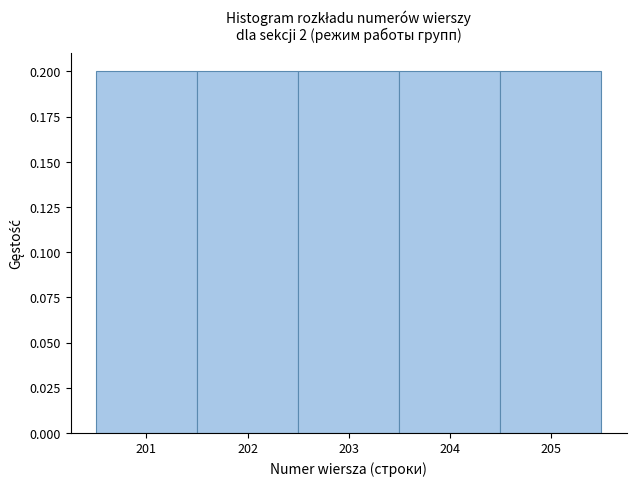

Reading left to right, list every bar in this chart as the range it spans on the x-axis followed by its height. The values are not printed on the chart, so give them approximately, as read against the axis.

200.5 to 201.5: 0.2
201.5 to 202.5: 0.2
202.5 to 203.5: 0.2
203.5 to 204.5: 0.2
204.5 to 205.5: 0.2